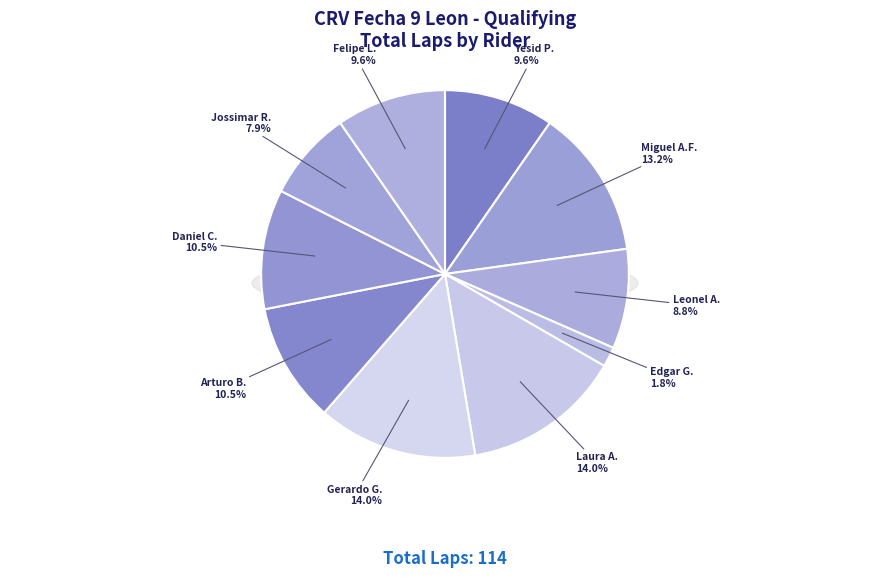

What is the ratio of the value at Arturo BARRIGA to the value at Yesid PEREZ DE LEON?

1.1